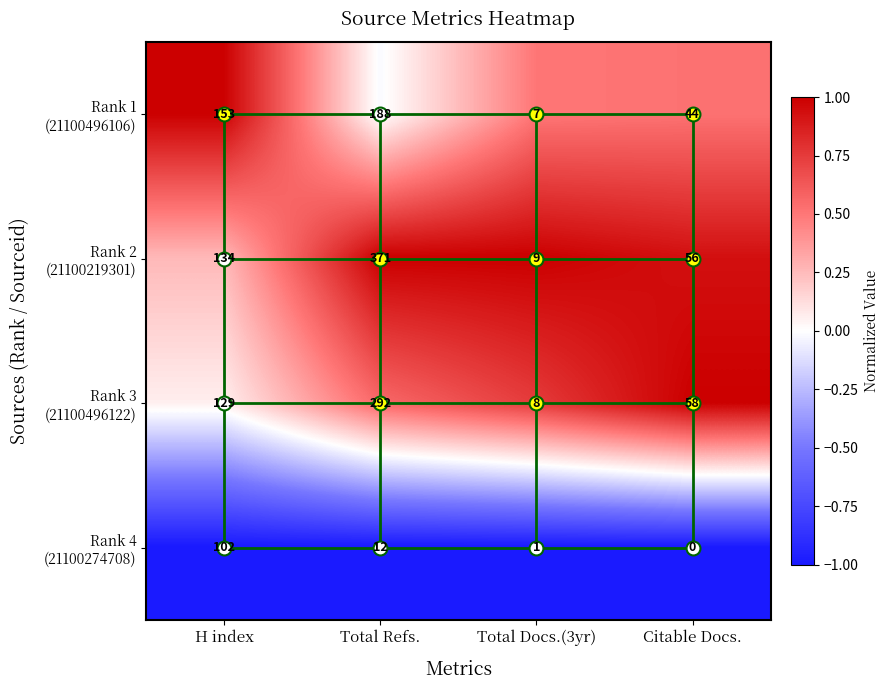

At which category is the sum across all series the highest?

Total Refs.